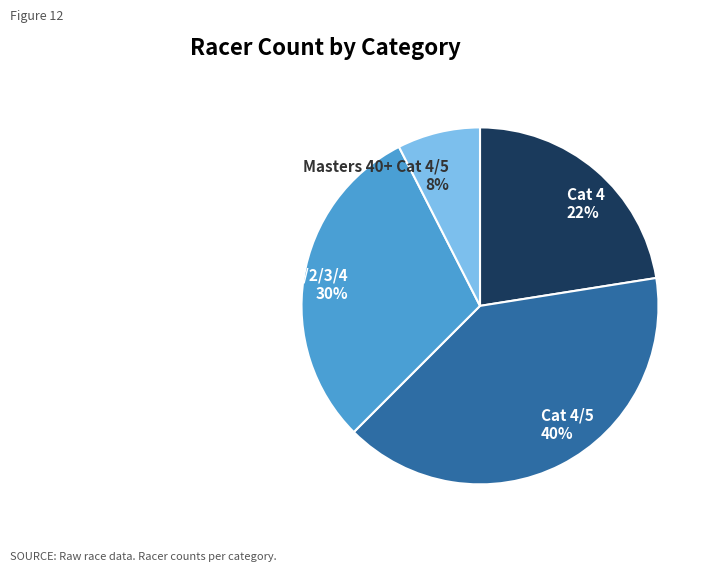

What percentage is the Masters 40+ Cat 1/2/3/4 30% slice, to the nearest percent?

30%